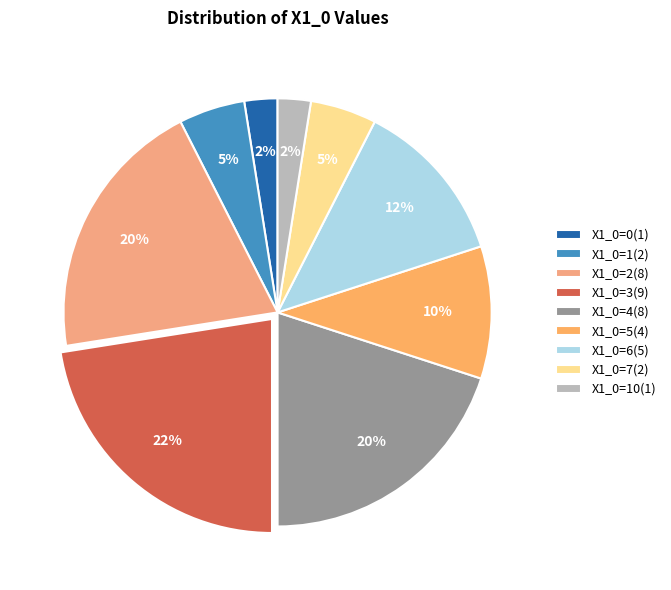

How many segments does this pie chart have?

9